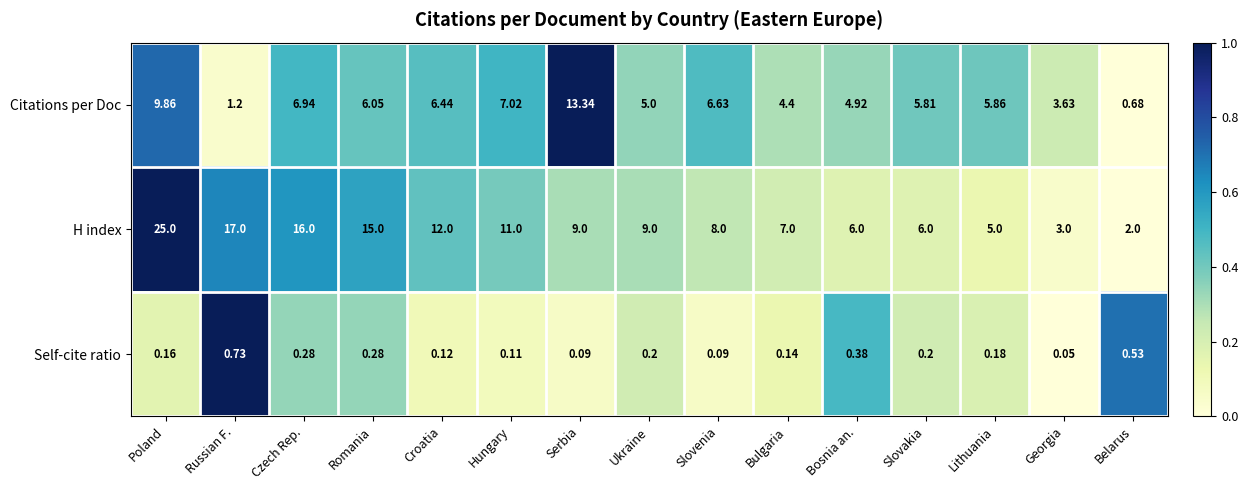

Where does the H index series first go above 9?

Poland